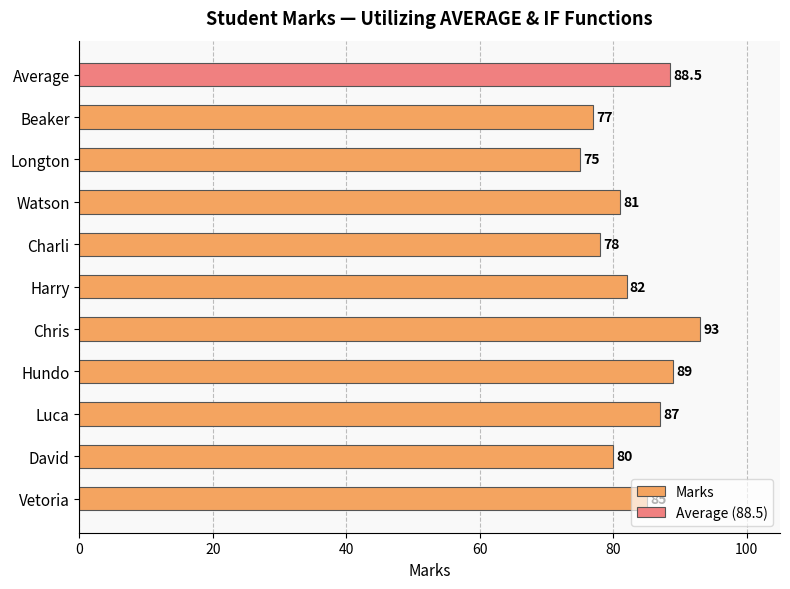

How many data points does each series have?

10